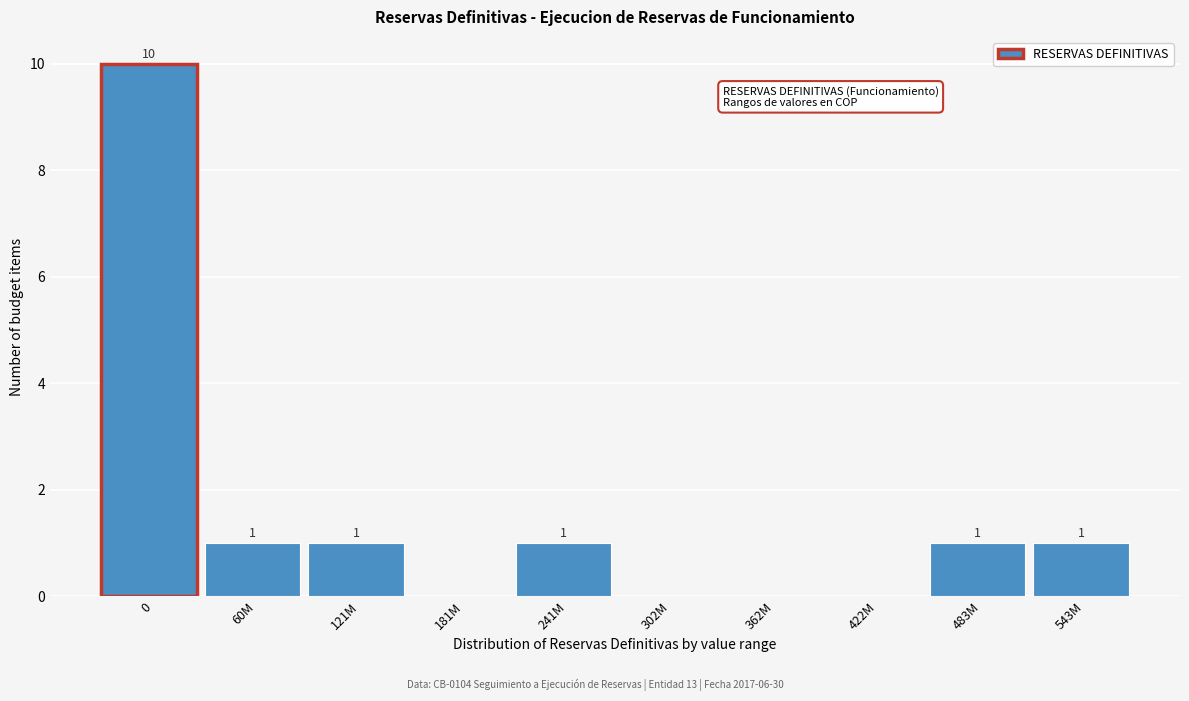

Reading left to right, transcribe all the data shown in this chart.

0=10	60M=1	121M=1	181M=0	241M=1	302M=0	362M=0	422M=0	483M=1	543M=1